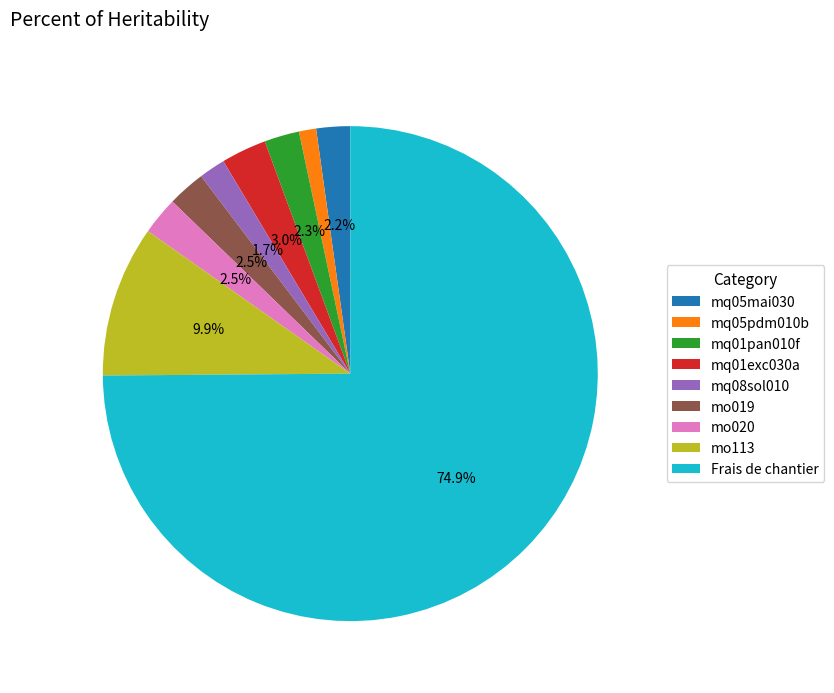

What is the largest slice in the pie chart?

Frais de chantier